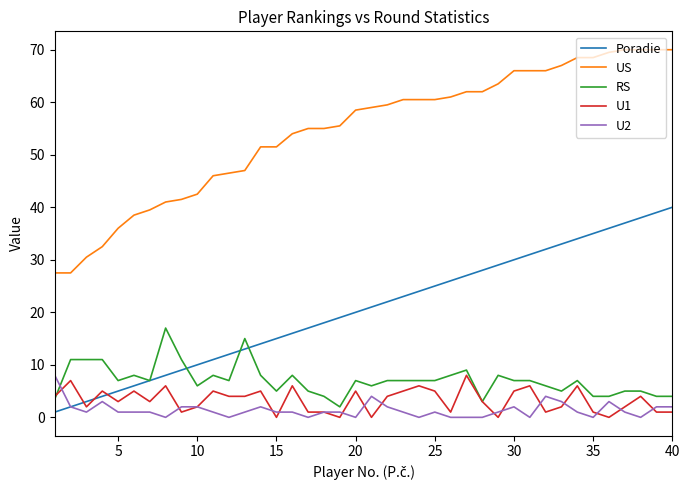

After their last crossing, which series has the higher values: Poradie or U1?

Poradie